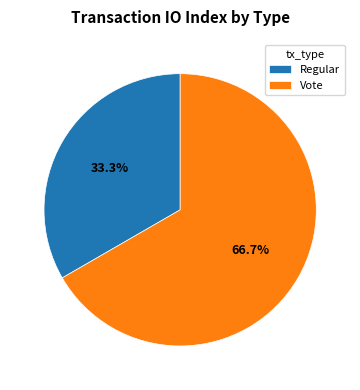

Is it true that Vote is 55% of the pie?

False